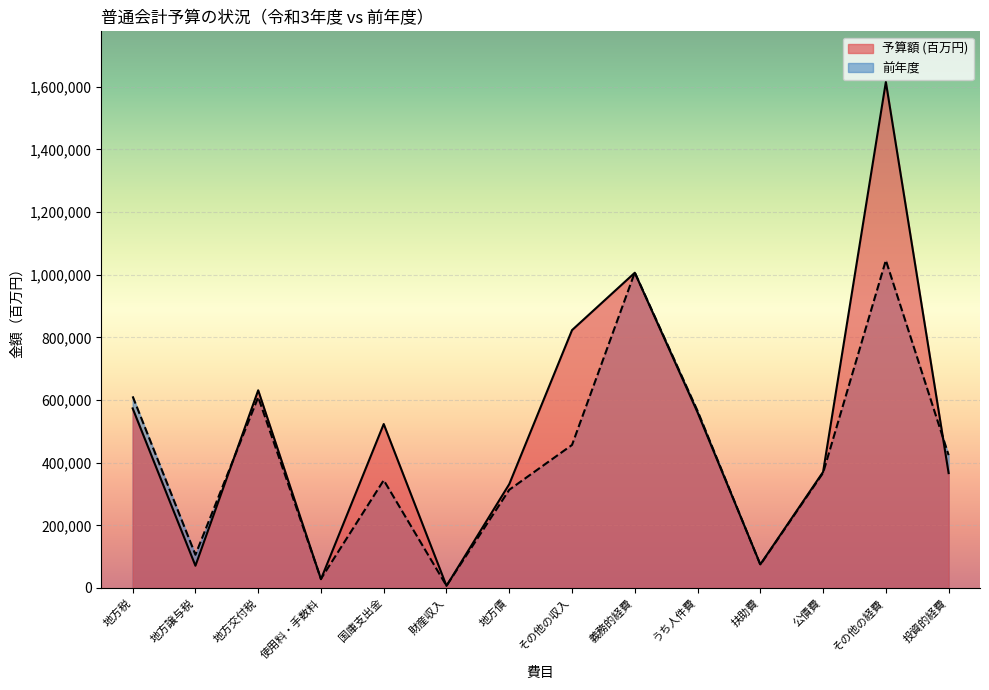

Rank the series by their average value, from lowest to highest.

前年度, 予算額 (百万円)